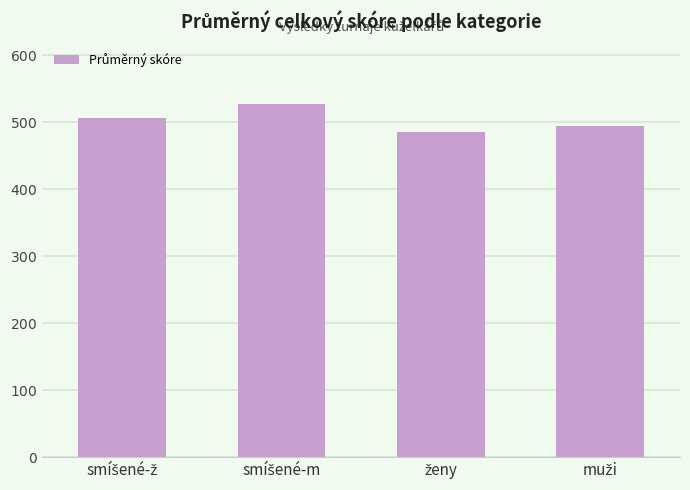

What is the minimum value shown in the chart?

485.0